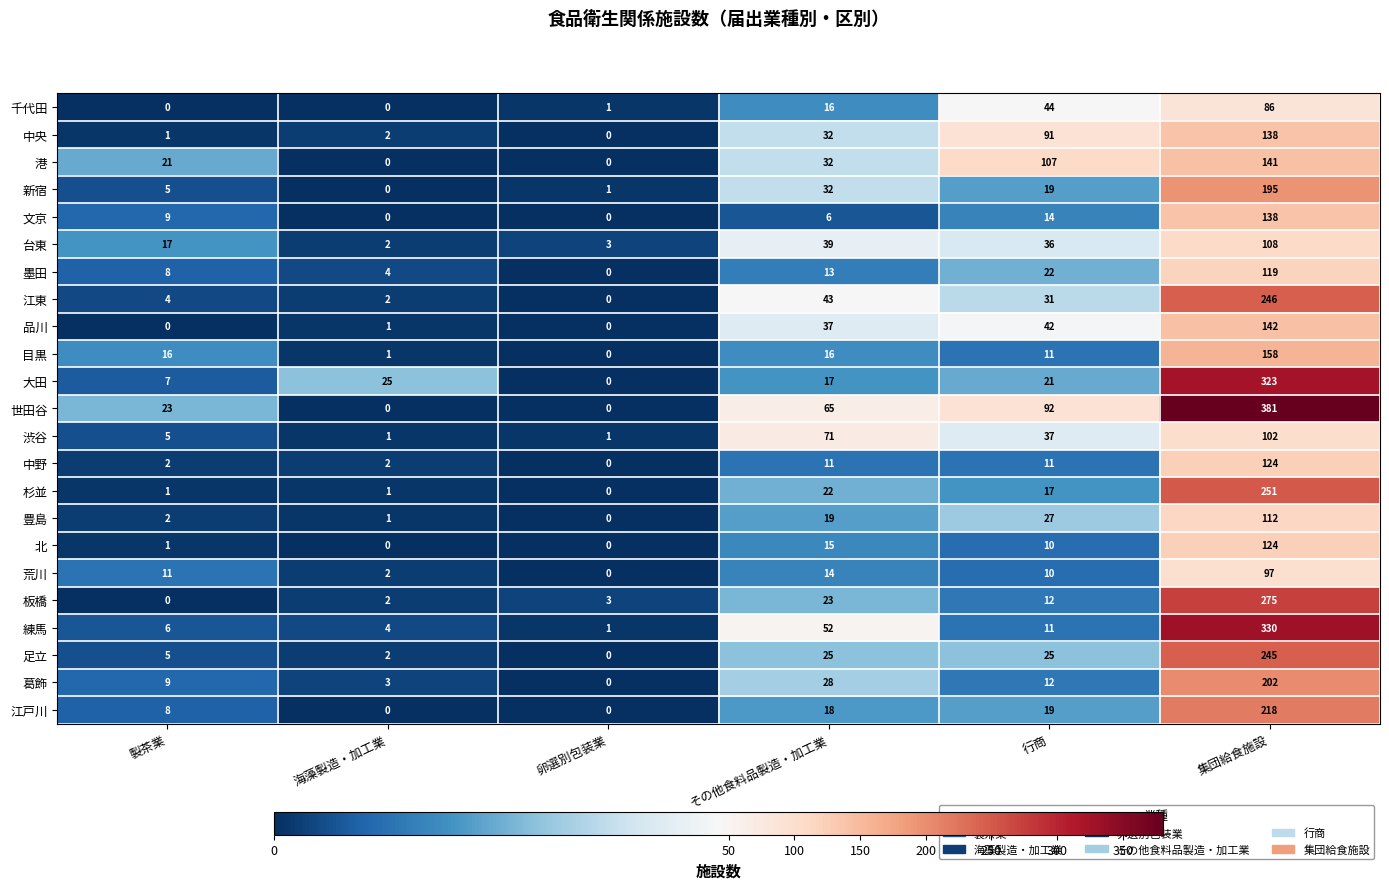

Is the value of 江戸川 at 集団給食施設 greater than the value of 世田谷 at 製茶業?

Yes